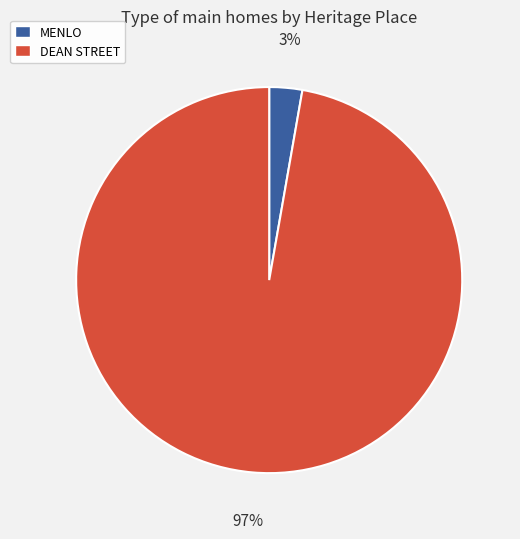

Rank the categories by value from highest to lowest.

DEAN STREET, MENLO